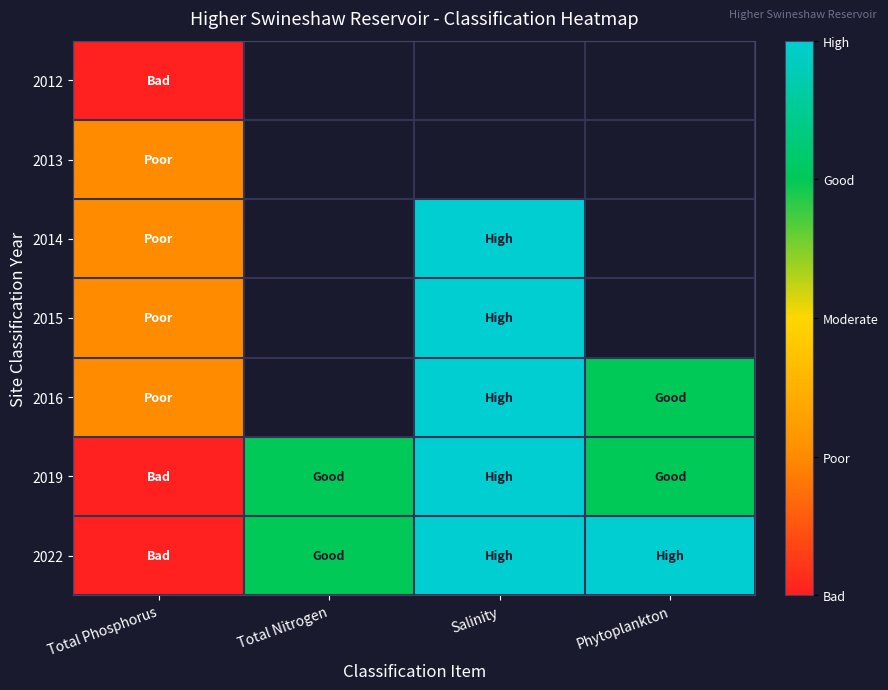

At which label does 2016 first exceed 4?

Salinity